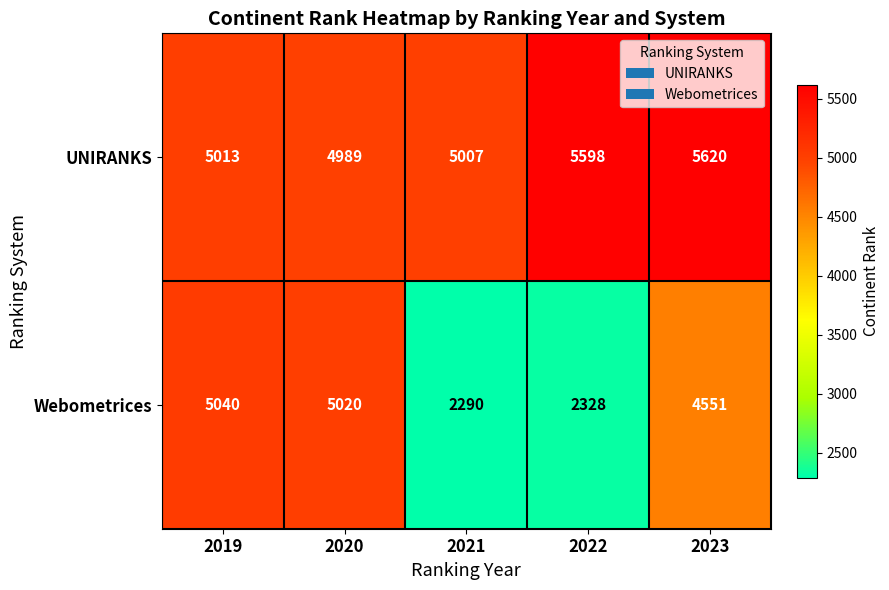

What is the total value across all series at 2023?

10171